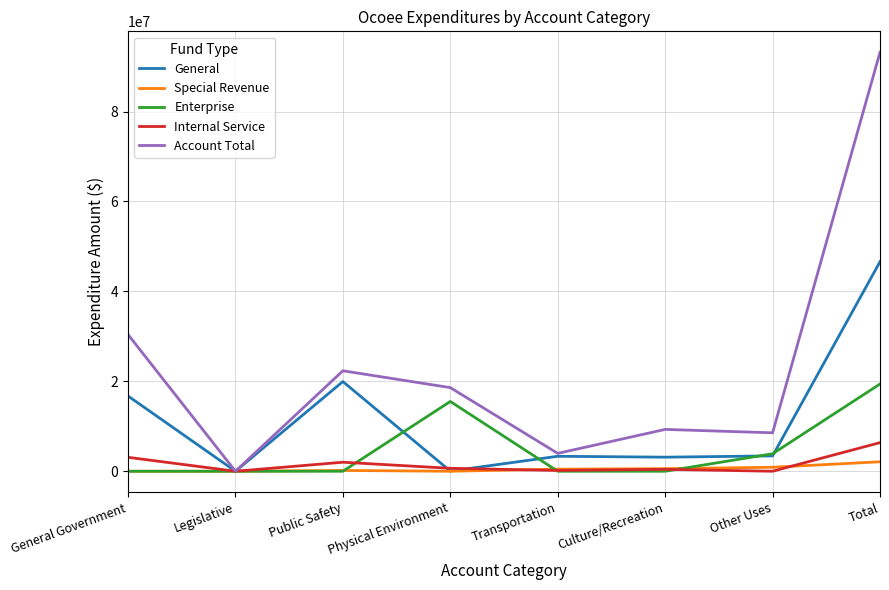

Which series has the largest range (max minus min)?

Account Total